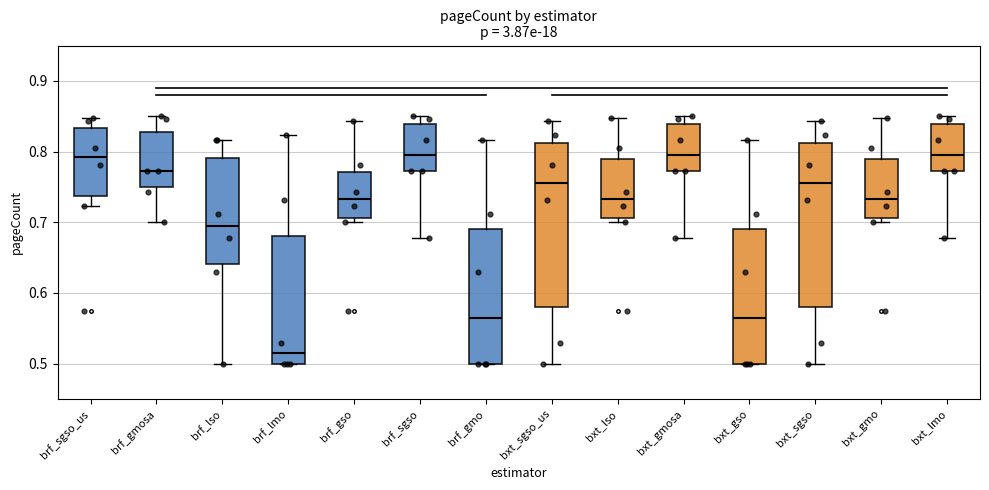

Reading left to right, transcribe this box plot: for each box, give where its median line is, the range the box spans, and where its two whiskers end, as read against the y-axis. The values are not printed on the chart, so give them approximately, as read against the axis.

brf_sgso_us: median 0.79, box 0.74 to 0.83, whiskers 0.72 to 0.85
brf_gmosa: median 0.77, box 0.75 to 0.83, whiskers 0.70 to 0.85
brf_lso: median 0.69, box 0.64 to 0.79, whiskers 0.50 to 0.82
brf_lmo: median 0.51, box 0.50 to 0.68, whiskers 0.50 to 0.82
brf_gso: median 0.73, box 0.71 to 0.77, whiskers 0.70 to 0.84
brf_sgso: median 0.79, box 0.77 to 0.84, whiskers 0.68 to 0.85
brf_gmo: median 0.56, box 0.50 to 0.69, whiskers 0.50 to 0.82
bxt_sgso_us: median 0.76, box 0.58 to 0.81, whiskers 0.50 to 0.84
bxt_lso: median 0.73, box 0.71 to 0.79, whiskers 0.70 to 0.85
bxt_gmosa: median 0.79, box 0.77 to 0.84, whiskers 0.68 to 0.85
bxt_gso: median 0.56, box 0.50 to 0.69, whiskers 0.50 to 0.82
bxt_sgso: median 0.76, box 0.58 to 0.81, whiskers 0.50 to 0.84
bxt_gmo: median 0.73, box 0.71 to 0.79, whiskers 0.70 to 0.85
bxt_lmo: median 0.79, box 0.77 to 0.84, whiskers 0.68 to 0.85